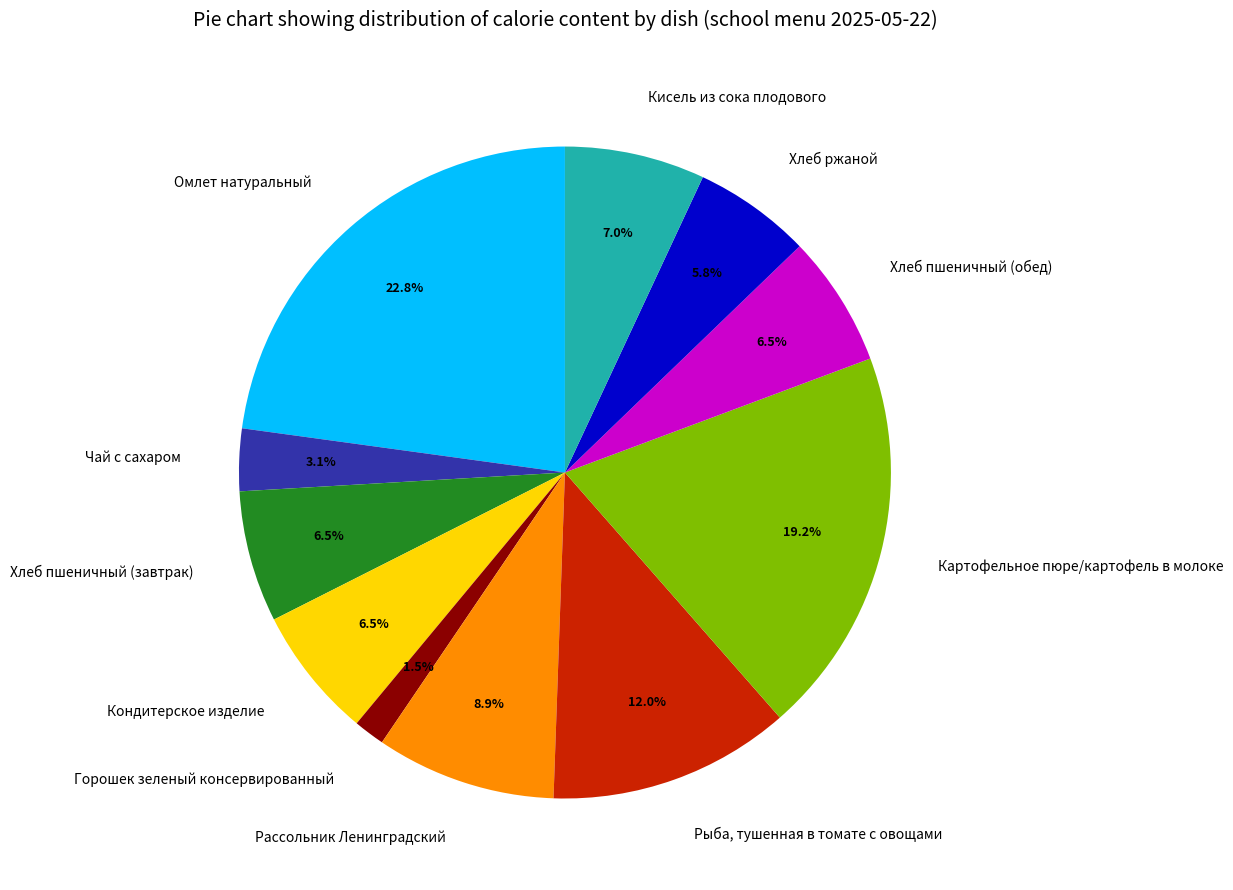

Which category has the smallest portion of the pie?

Горошек зеленый консервированный